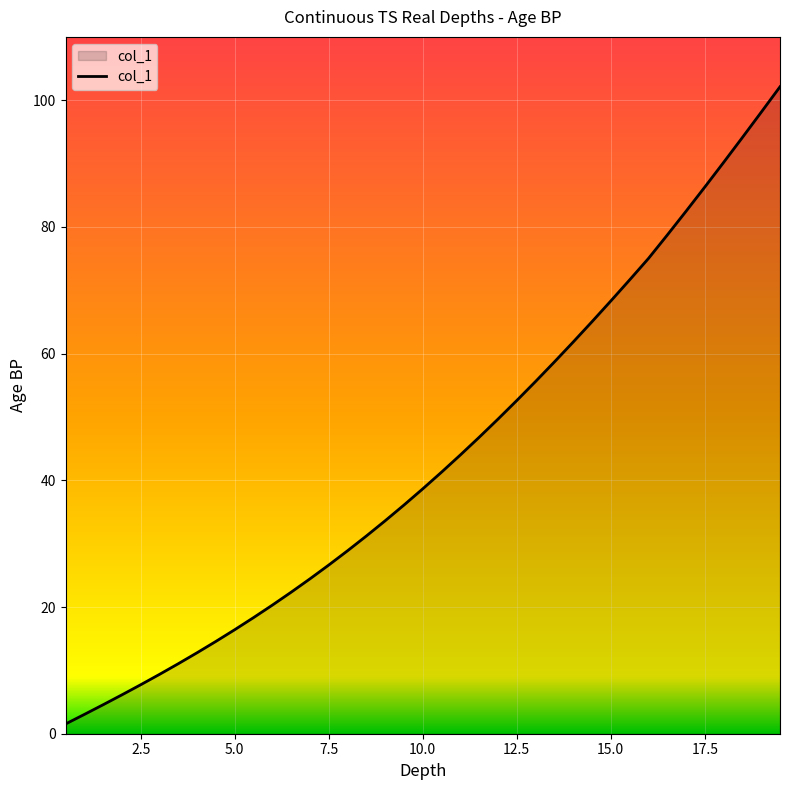

What is the difference between the maximum and minimum values?

100.6